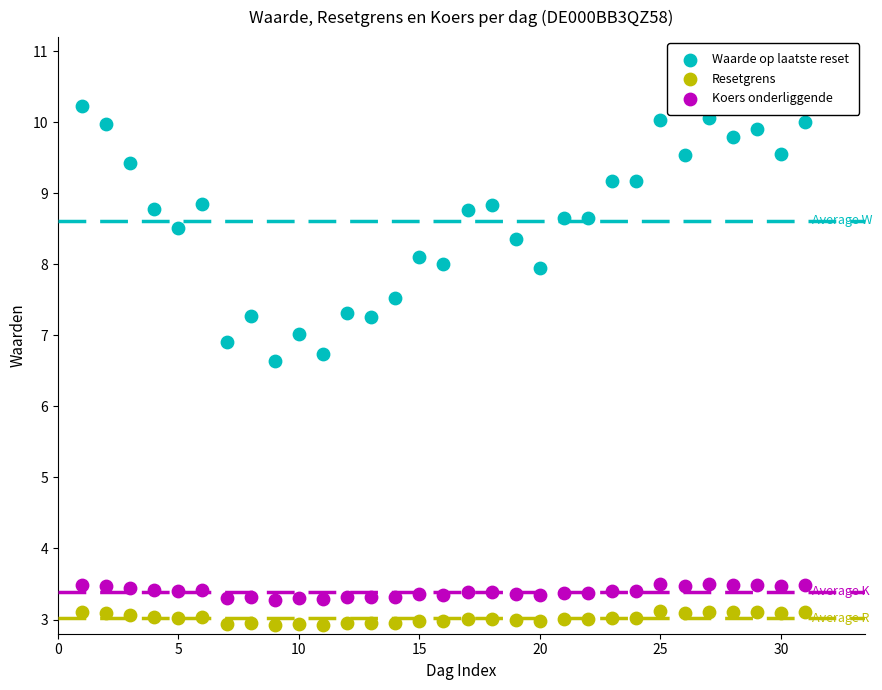

Which series reaches the maximum Y coordinate?

Waarde op laatste reset